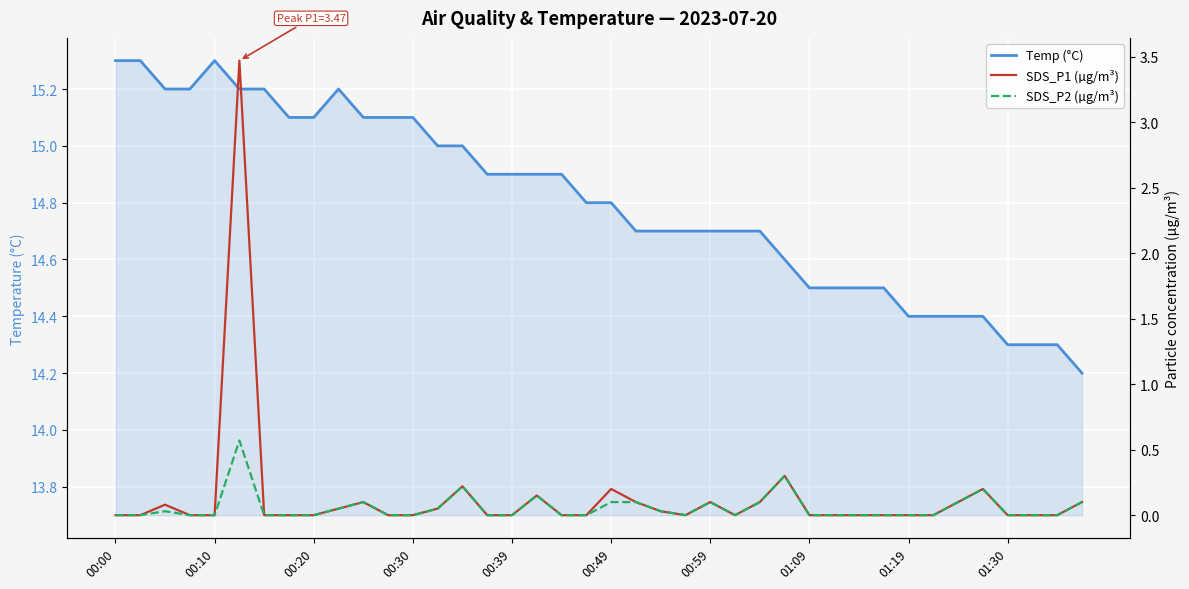

The value of SDS_P1 (µg/m³) at 18 is 0.0. True or false?

True